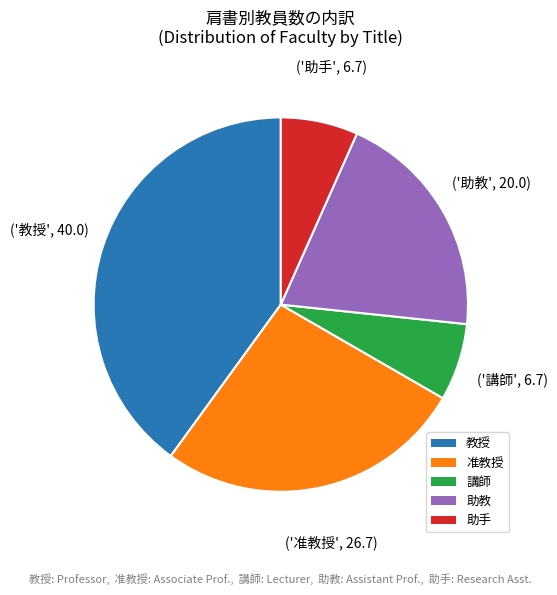

Count the number of slices in the pie.

5